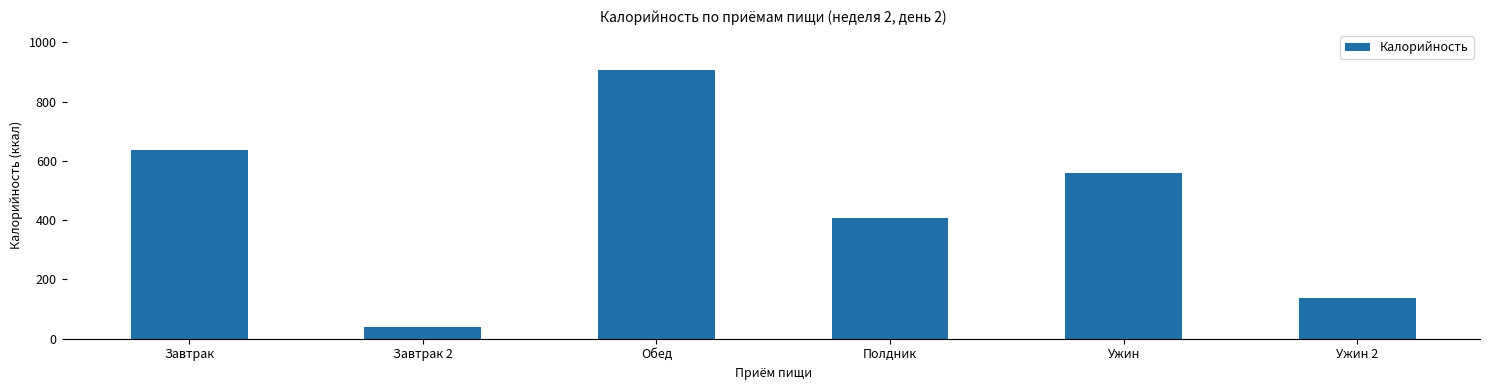

What is the greatest value displayed?

905.5